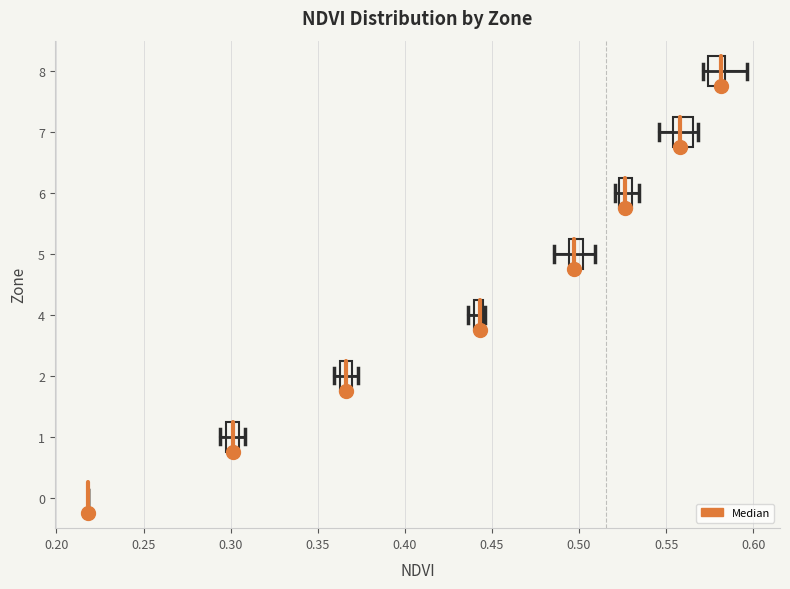

Where is the right edge of the box at y = 4 on the x-axis? The values are not printed on the chart, so give them approximately, as read against the axis.

0.445